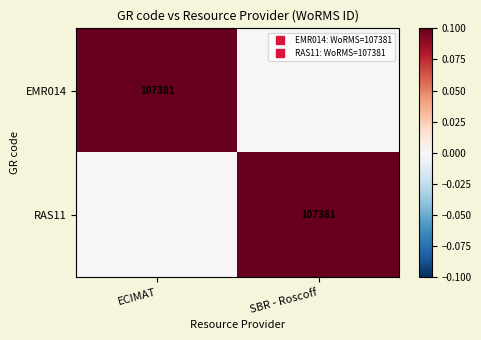

Which series has the largest total across all categories?

EMR014